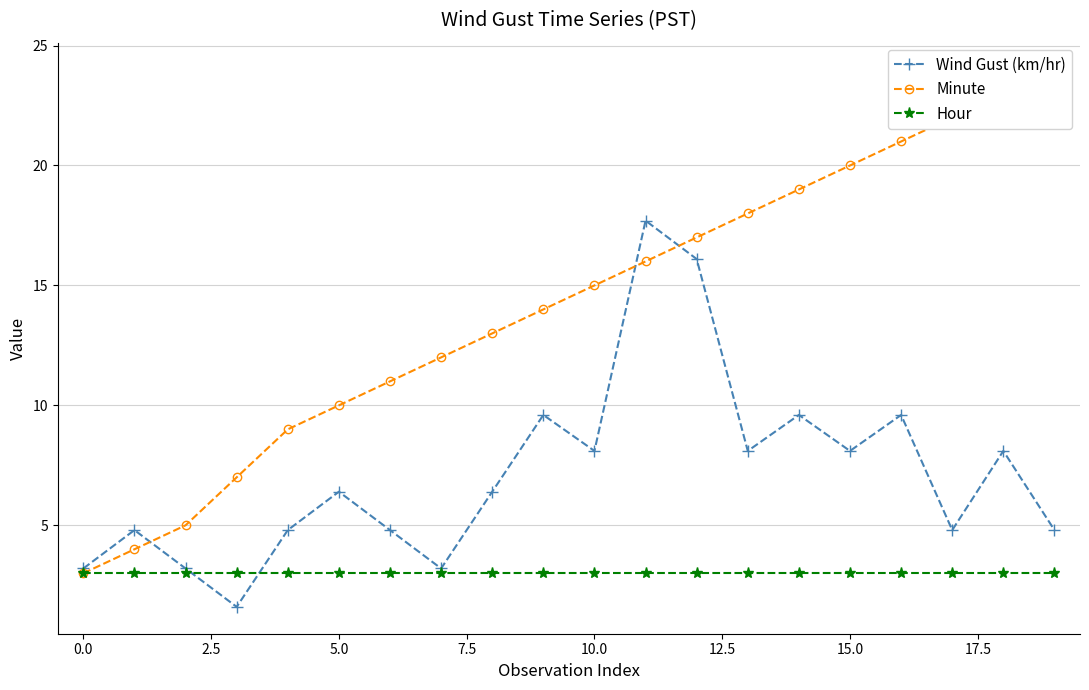

What is the smallest value displayed?

1.6